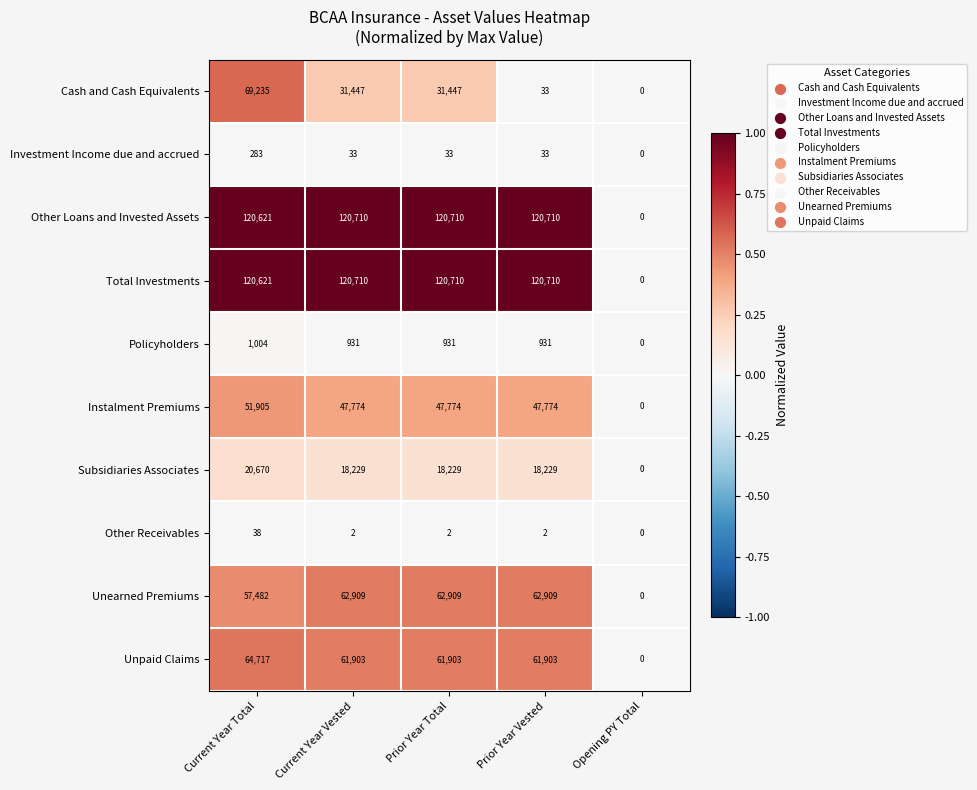

How many positive values does the Cash and Cash Equivalents series have?

4